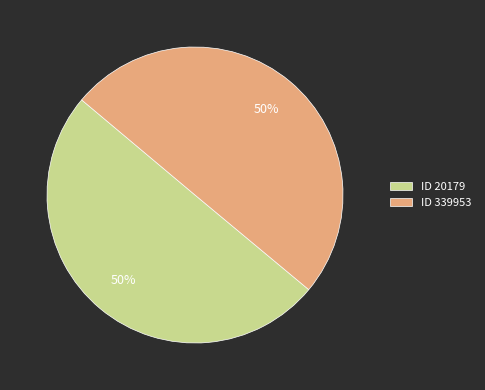

Approximately how many times larger is the value at ID 339953 compared to ID 20179?

1.0